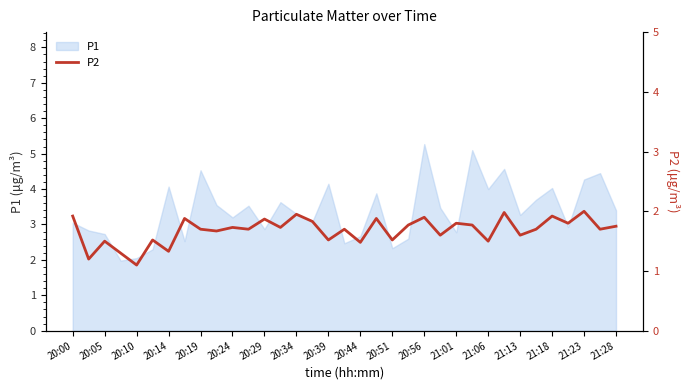

What is the maximum value for P1?

5.3